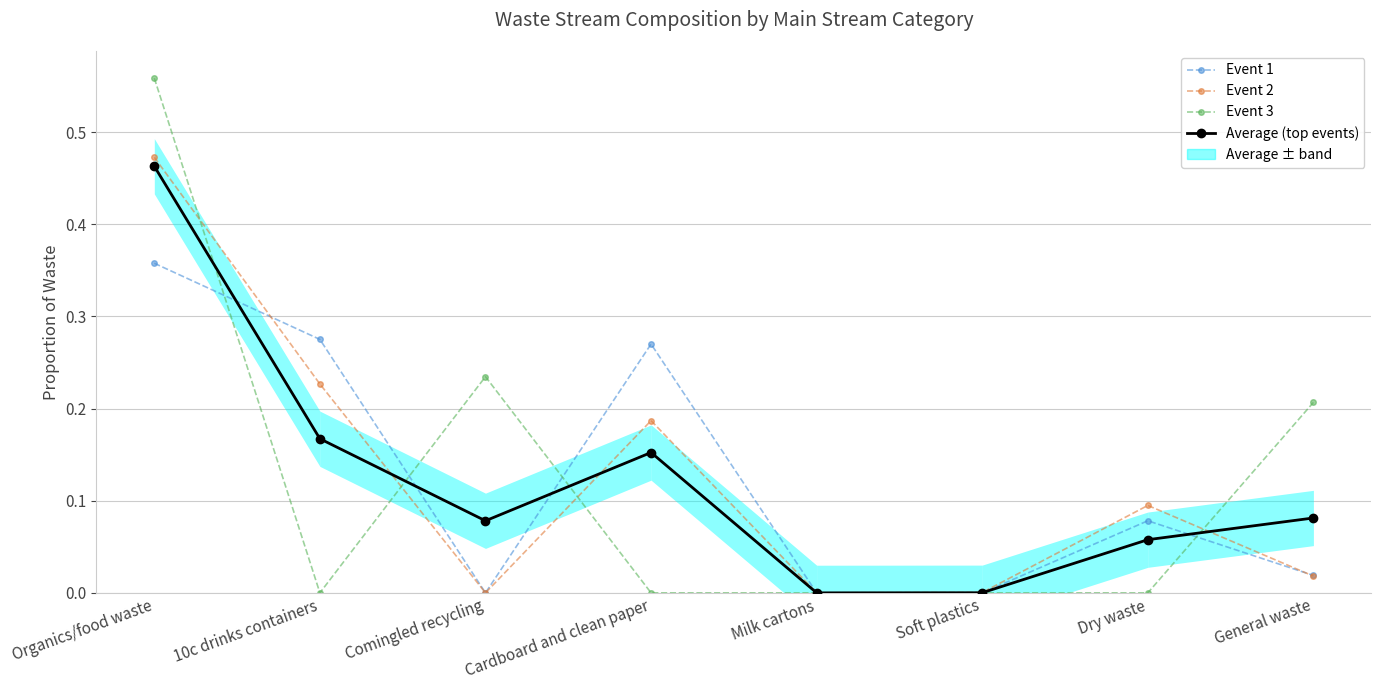

At which category does Event 3 reach its first local valley?

10c drinks containers